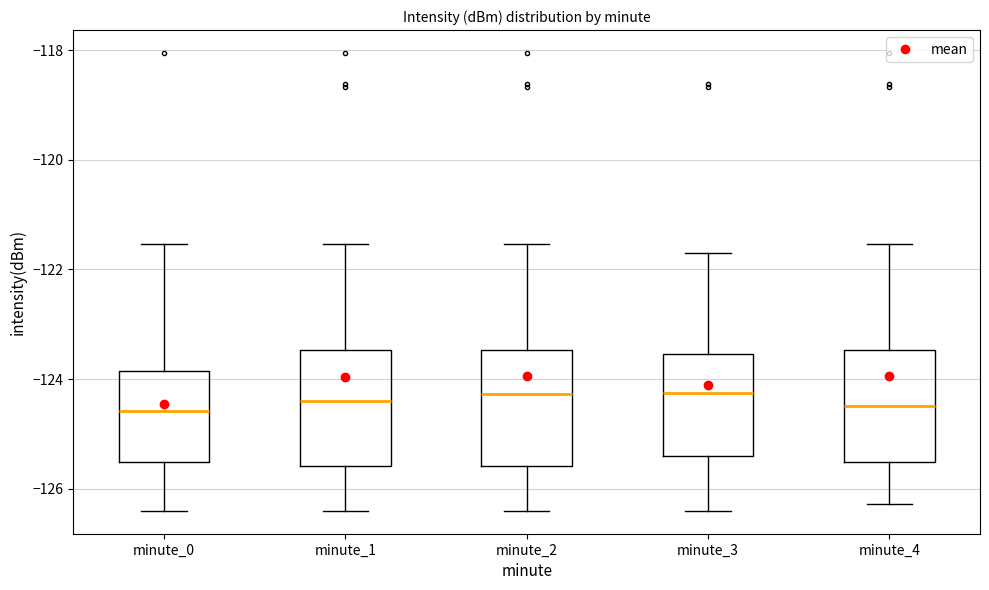

Reading left to right, read every box against the y-axis: the position of its median line, the range the box covers, and the ends of its whiskers. The values are not printed on the chart, so give them approximately, as read against the axis.

minute_0: median -124.6, box -125.6 to -123.8, whiskers -126.4 to -121.6
minute_1: median -124.4, box -125.6 to -123.4, whiskers -126.4 to -121.6
minute_2: median -124.2, box -125.6 to -123.4, whiskers -126.4 to -121.6
minute_3: median -124.2, box -125.4 to -123.6, whiskers -126.4 to -121.6
minute_4: median -124.4, box -125.6 to -123.4, whiskers -126.2 to -121.6